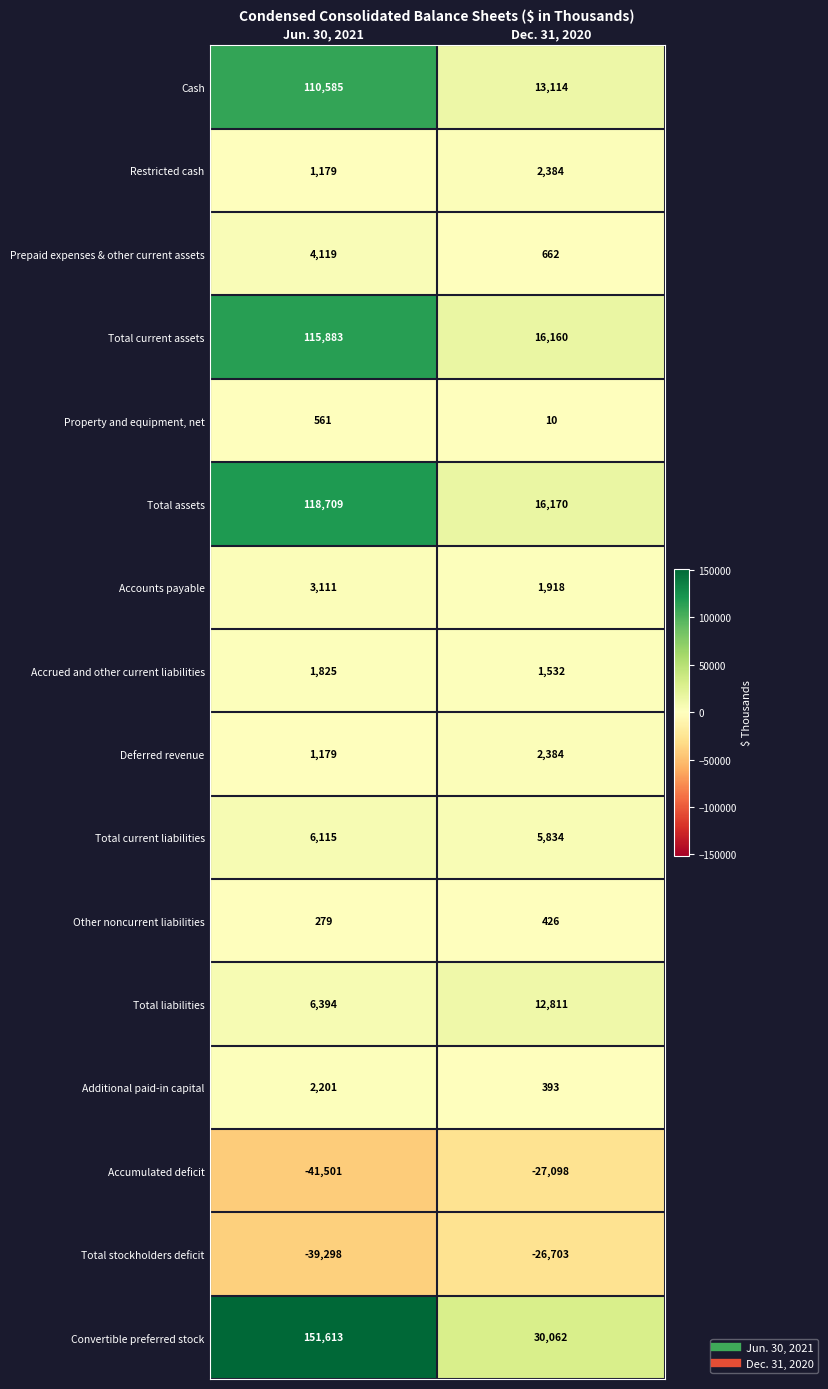

What is the greatest value displayed?

151613